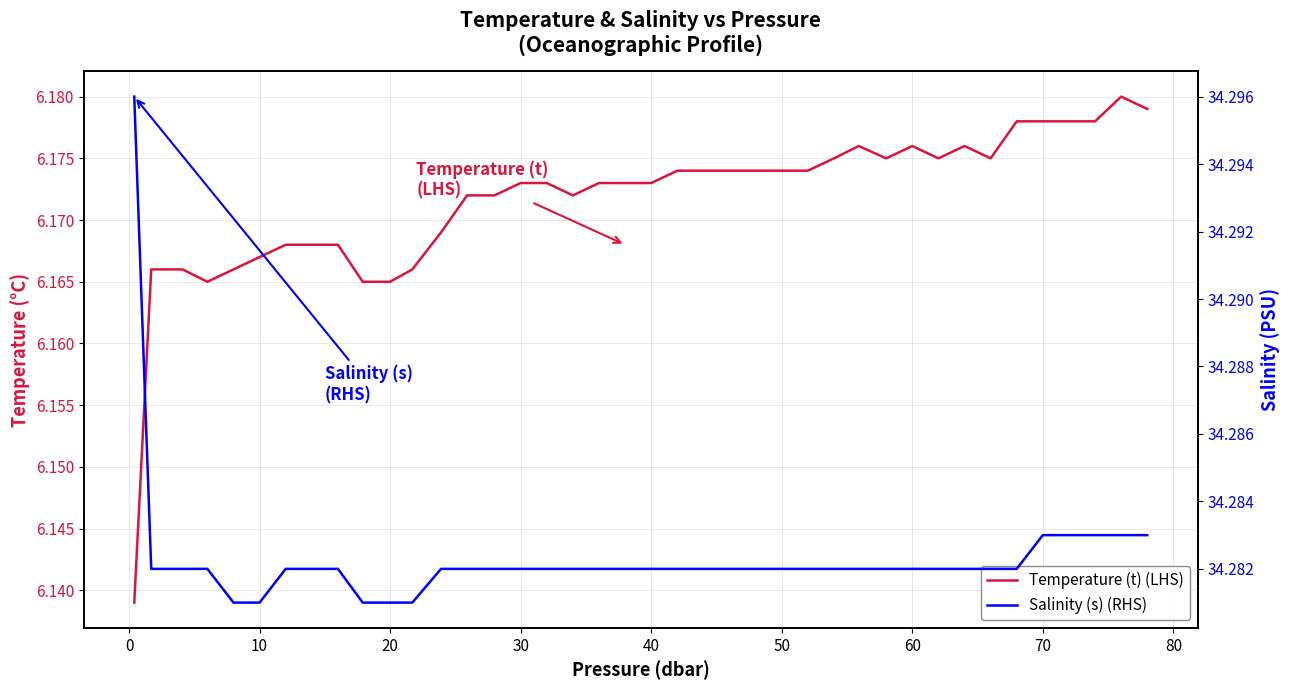

Which series has the largest range (max minus min)?

Temperature (t) (LHS)